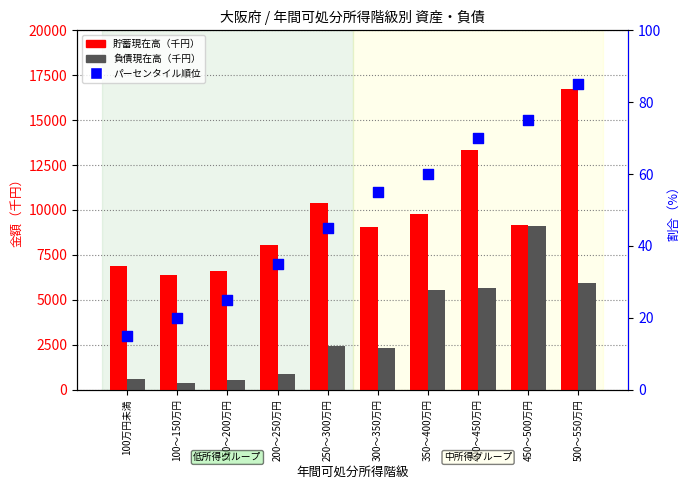

Which series reaches the maximum Y coordinate?

貯蓄現在高（千円）